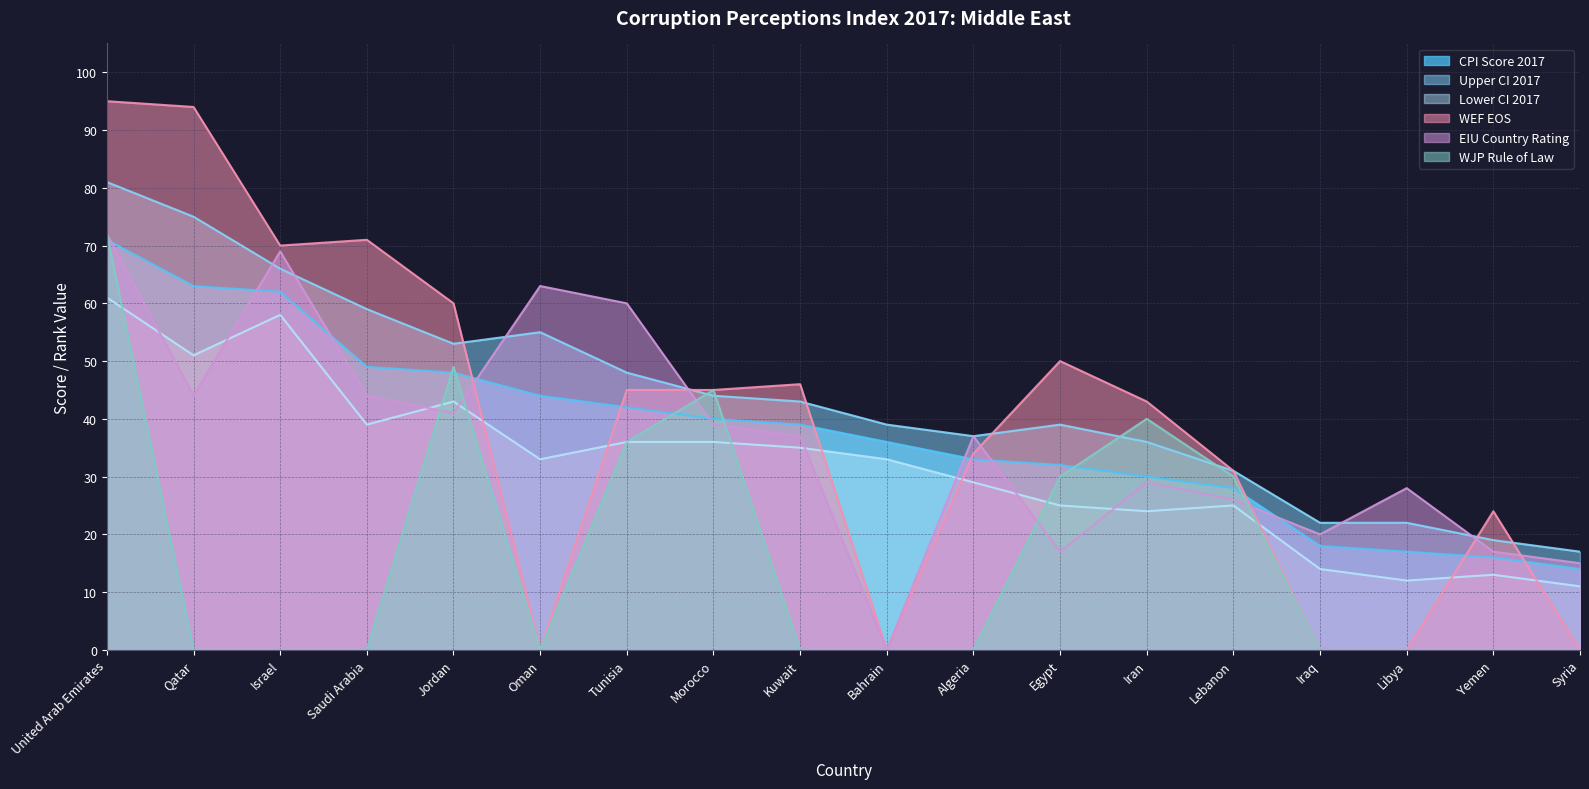

At which label does WJP Rule of Law reach its peak?

United Arab Emirates